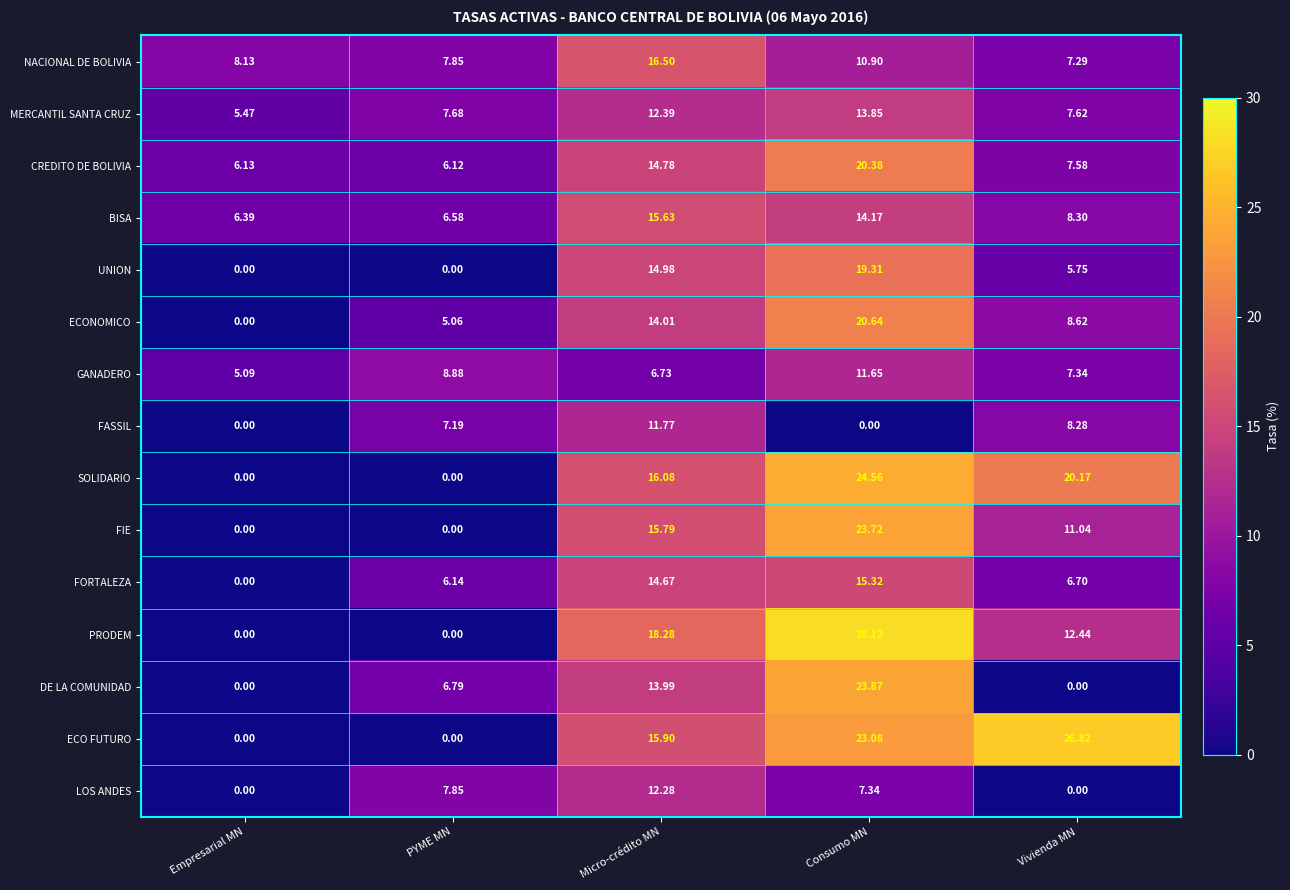

Rank the series by their maximum value, from highest to lowest.

PRODEM, ECO FUTURO, SOLIDARIO, DE LA COMUNIDAD, FIE, ECONOMICO, CREDITO DE BOLIVIA, UNION, NACIONAL DE BOLIVIA, BISA, FORTALEZA, MERCANTIL SANTA CRUZ, LOS ANDES, FASSIL, GANADERO